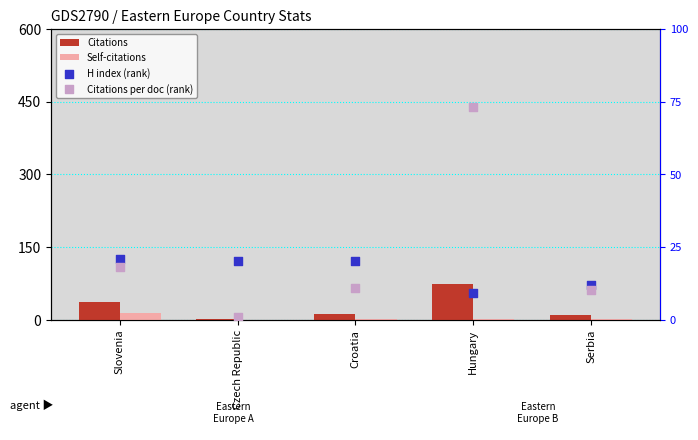

At how many categories does at least one series exceed 45?

1